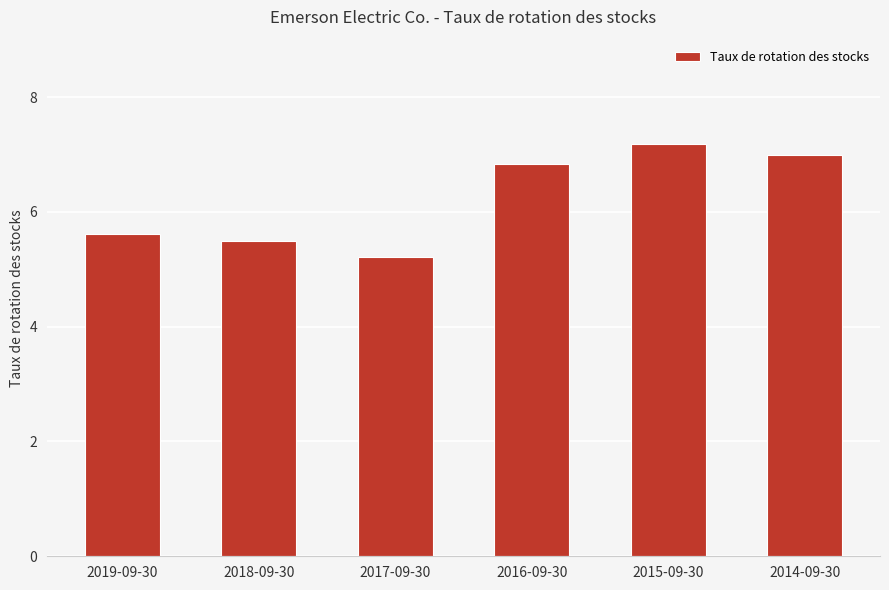

True or false: the data shows 4.5 at 2015-09-30.

False